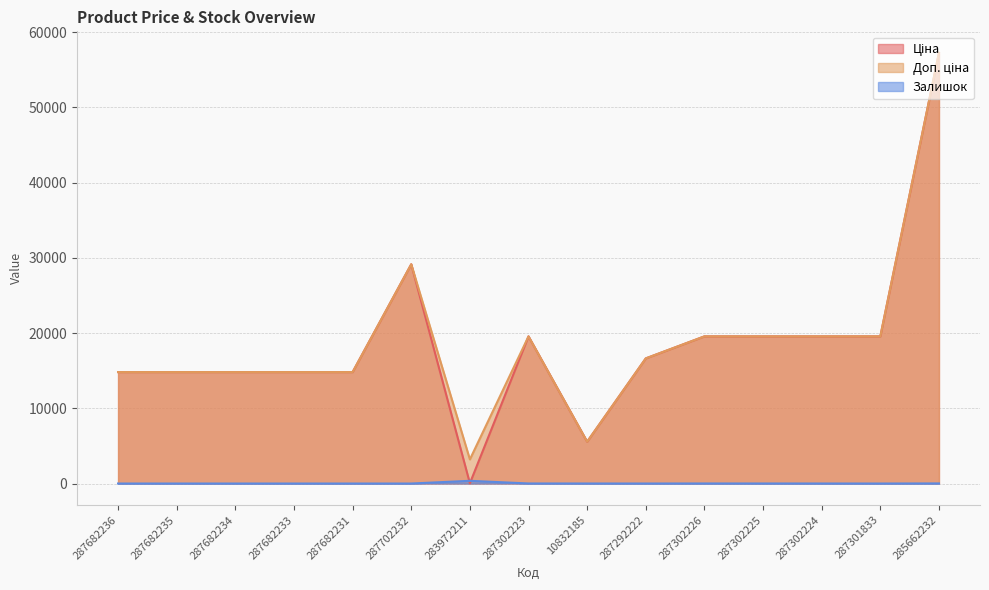

What is the sum of all Доп. ціна values?

283724.9